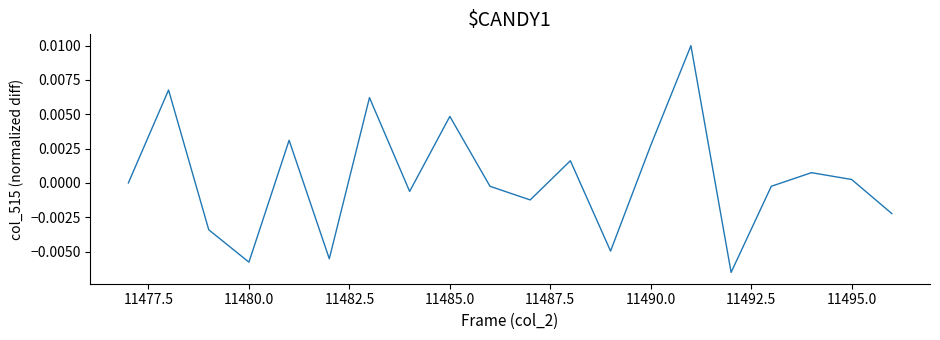

How many lines are shown in the chart?

1